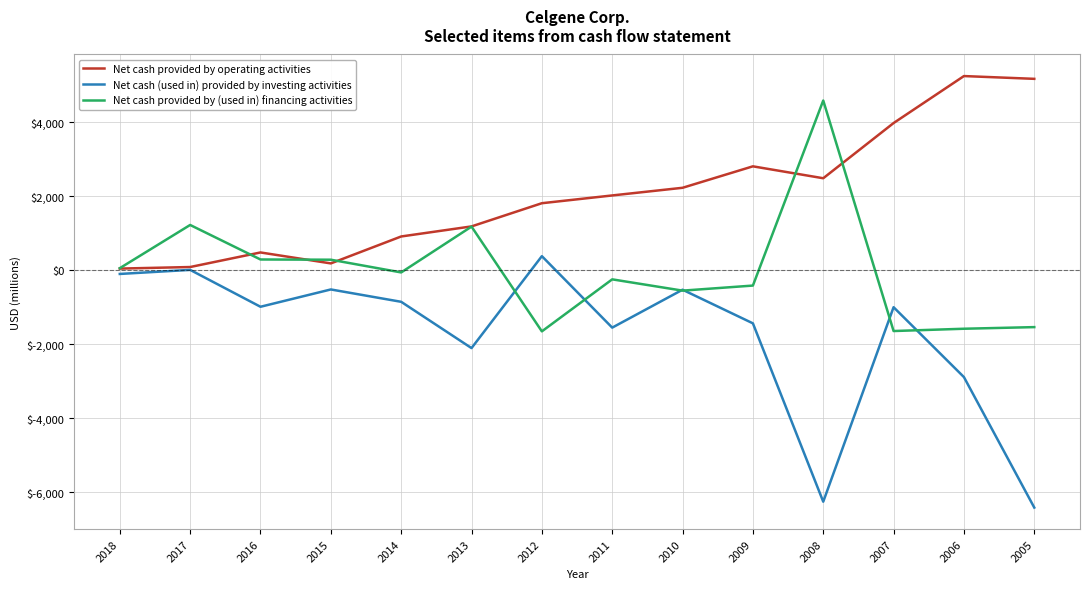

What is the maximum value for Net cash provided by operating activities?

5246